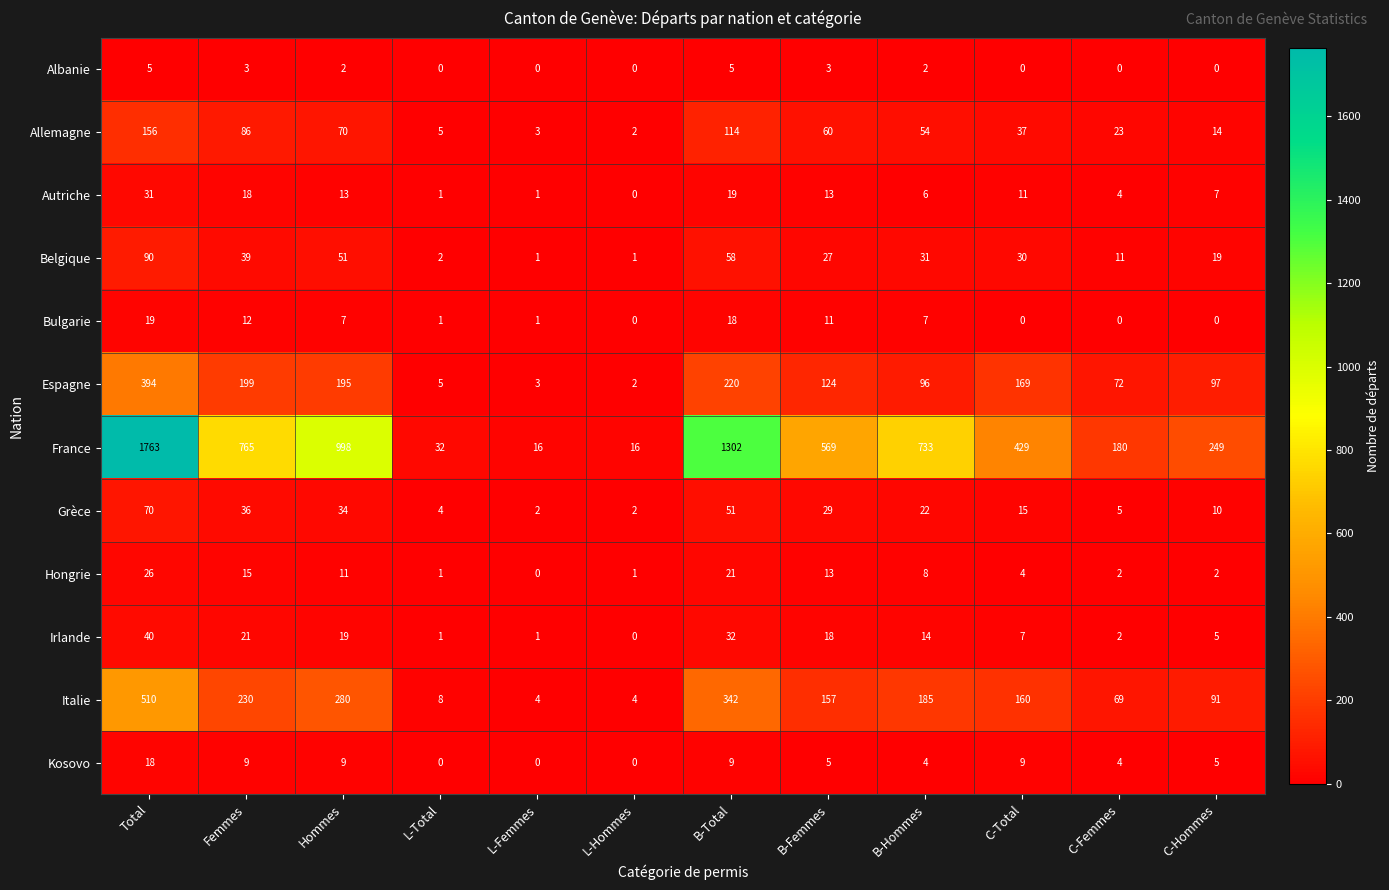

The value of Allemagne at B-Total is 114. True or false?

True